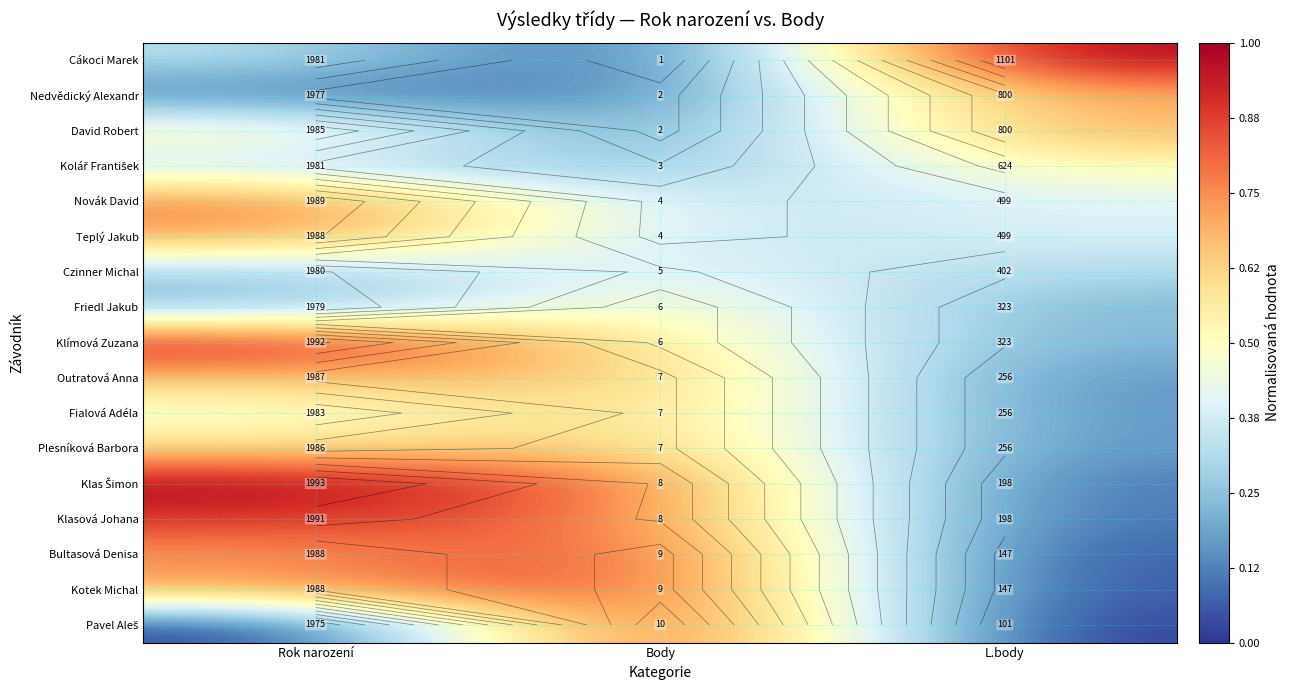

List the labels in order of Klímová Zuzana value, largest first.

Rok narození, Body, L.body